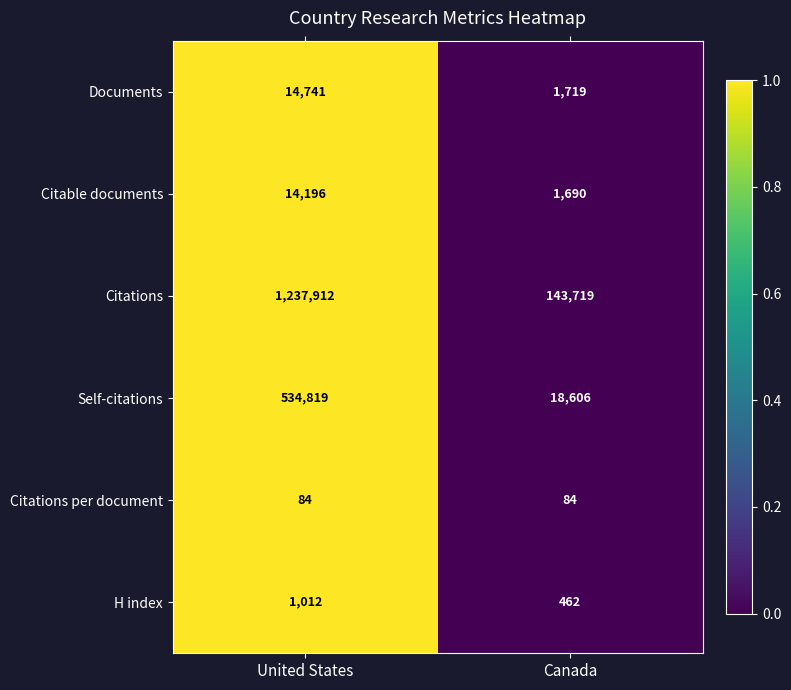

Read the Documents value at United States, to the nearest 10.

14740